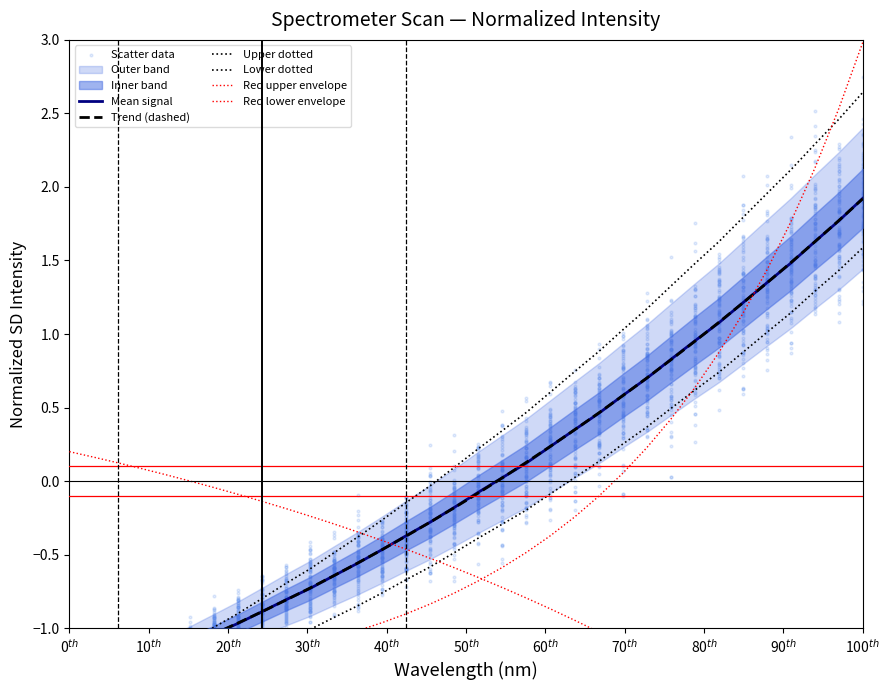

Between 218.6332 and 223.5987, which is larger?

223.5987